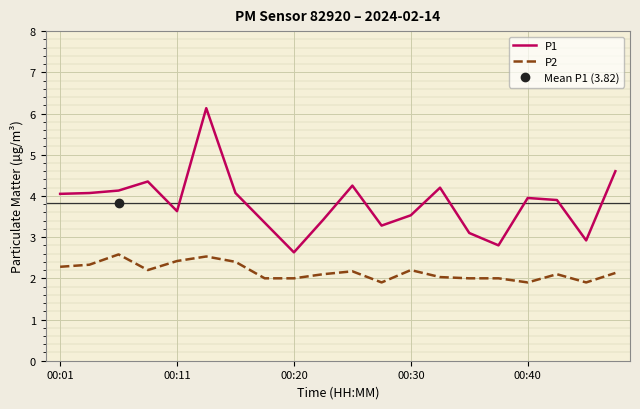

Is the value of P1 at 00:01 greater than the value of P2 at 00:11?

Yes